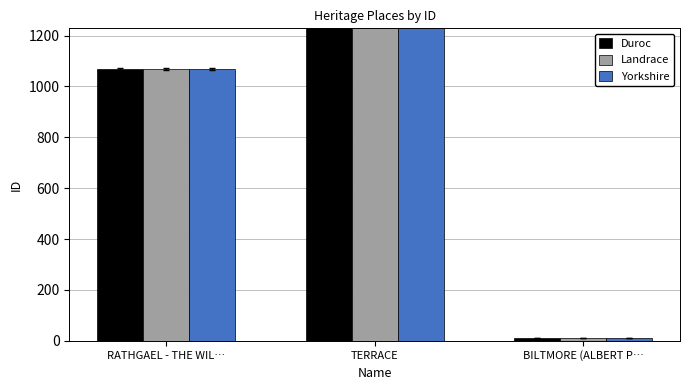

The value of Duroc at BILTMORE (ALBERT P… is 11. True or false?

True